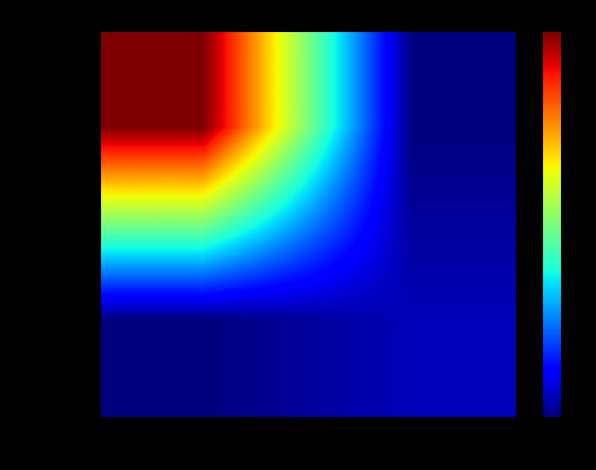

Count the number of data series in this chart.

2